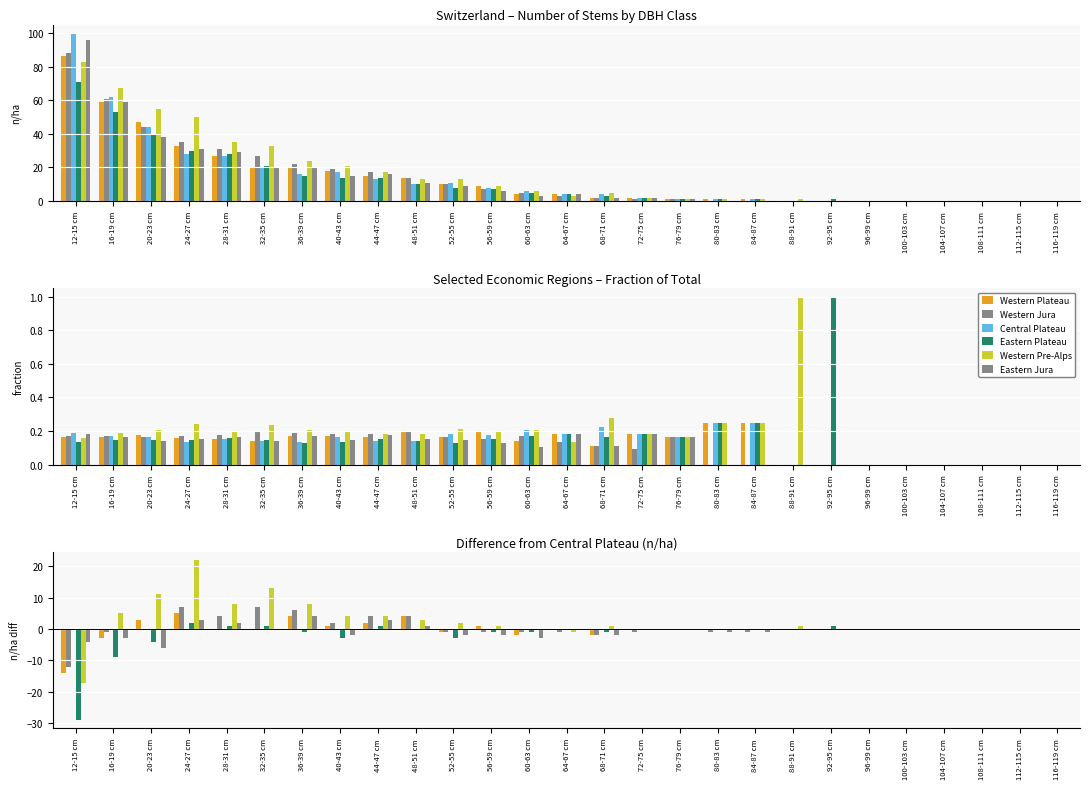

What is the label of the 5th bar from the left?

28-31 cm